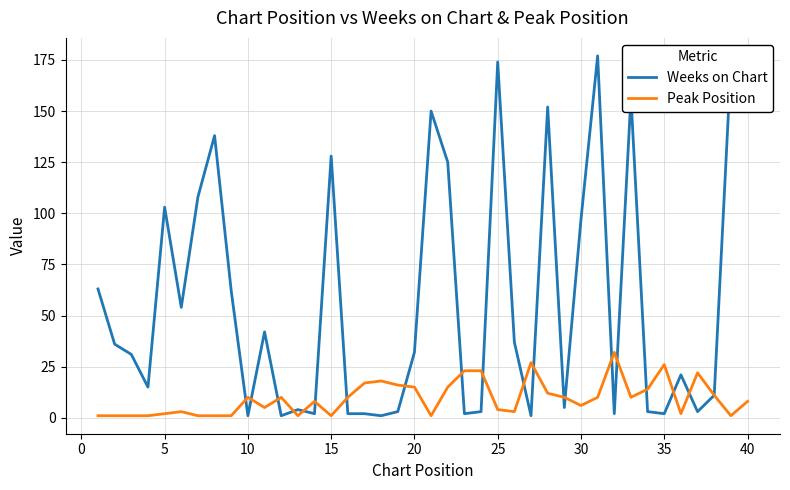

List the series in order of their peak value, highest first.

Weeks on Chart, Peak Position